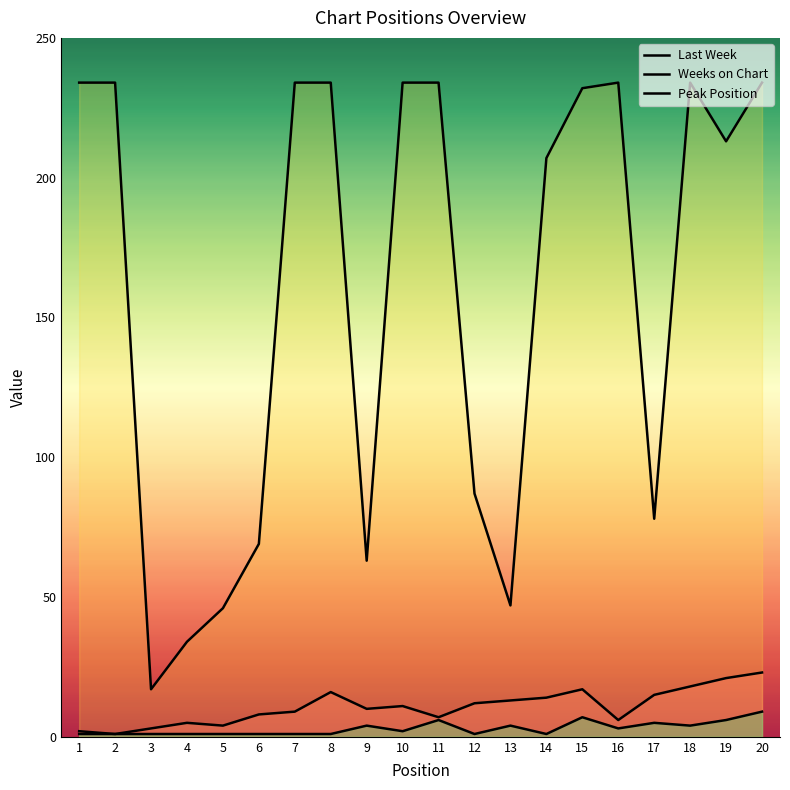

What is the value of the Last Week point at the 14th from the left?

14